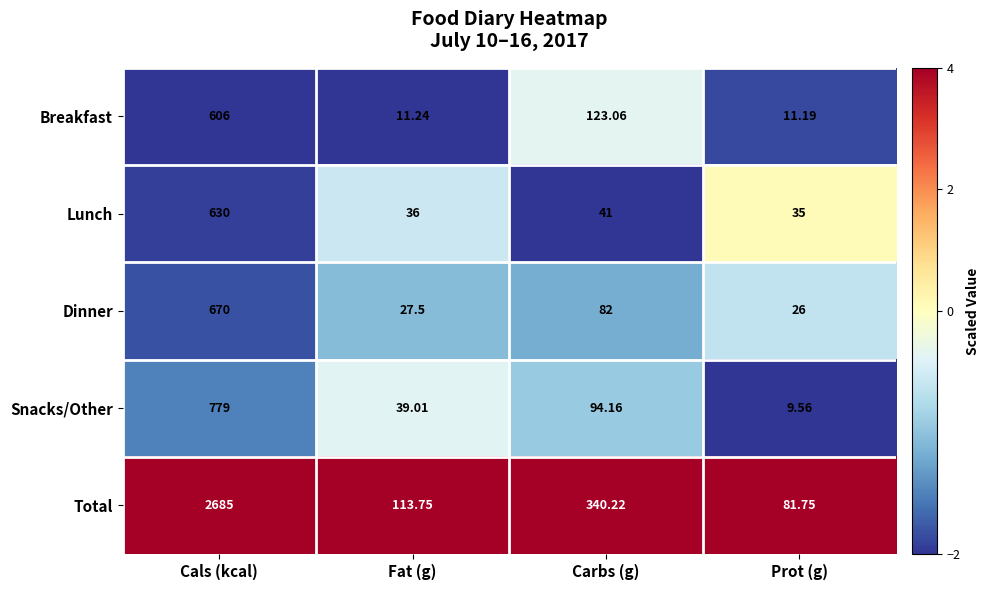

Is the value of Total at Prot (g) greater than the value of Snacks/Other at Prot (g)?

Yes